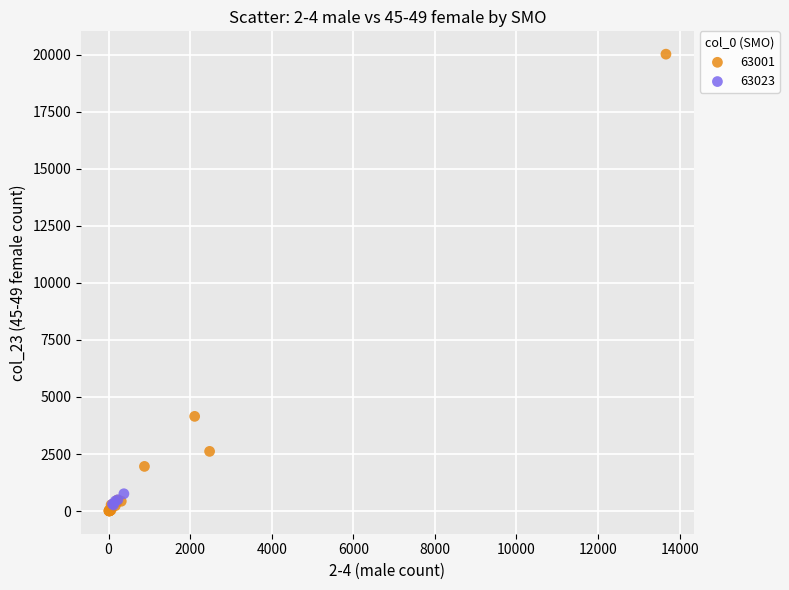

Which series reaches the maximum Y coordinate?

63001